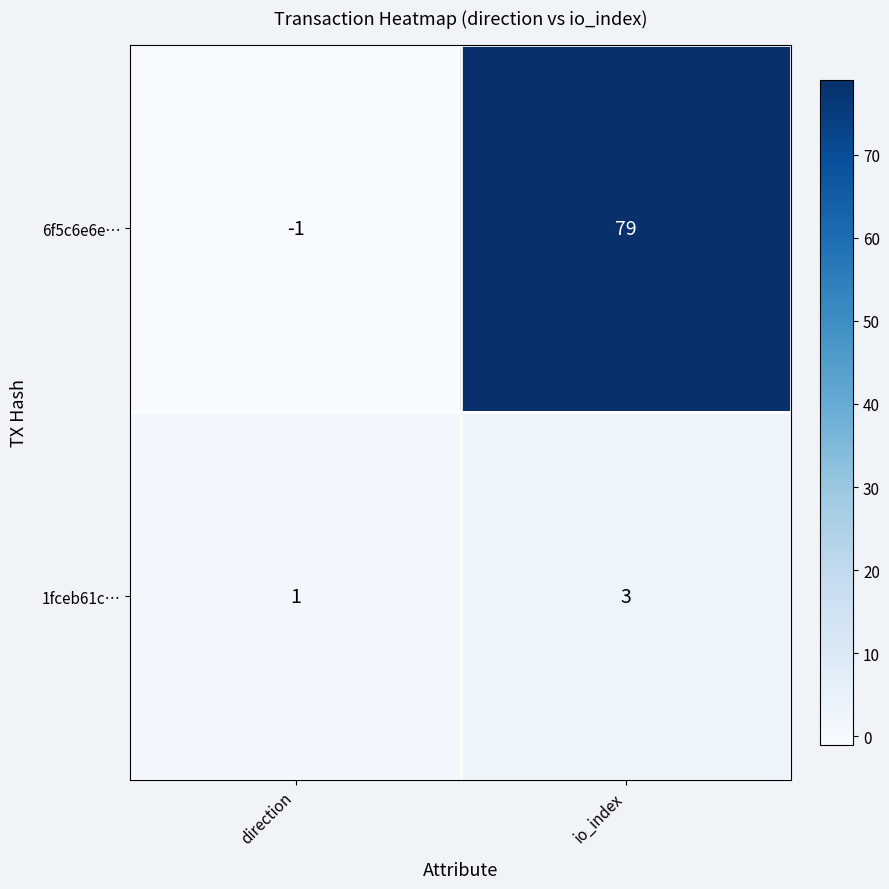

What is the average value of the 6f5c6e6e… series?

39